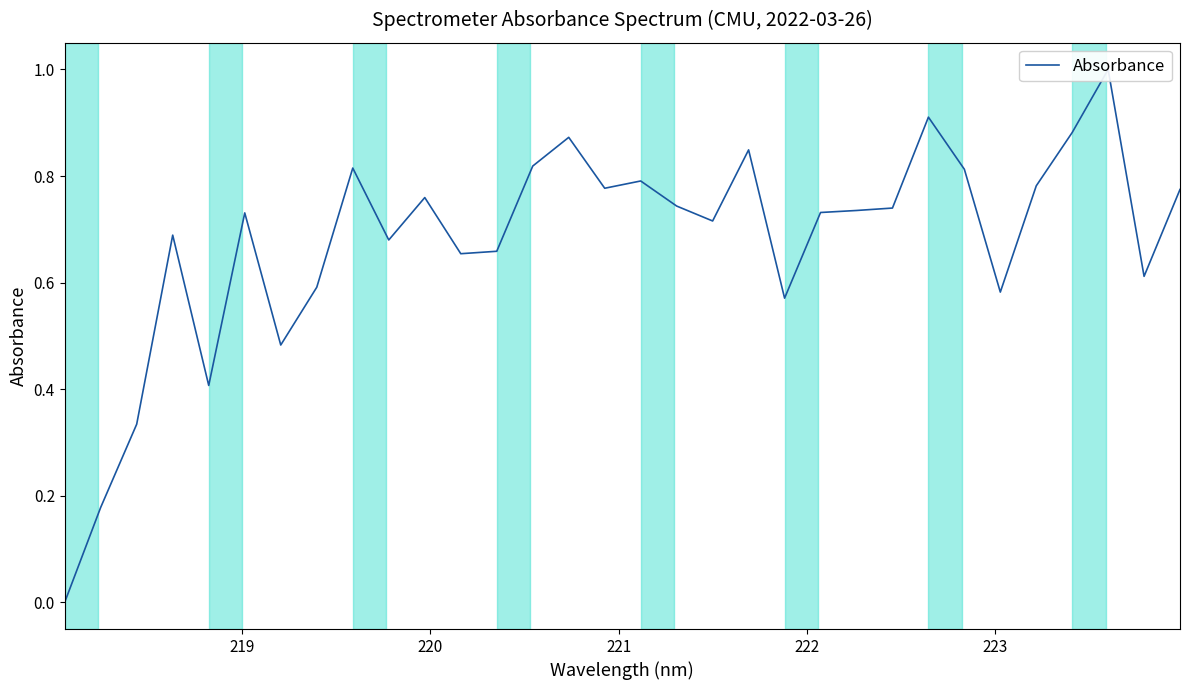

What is the difference between the maximum and minimum values?

1.0